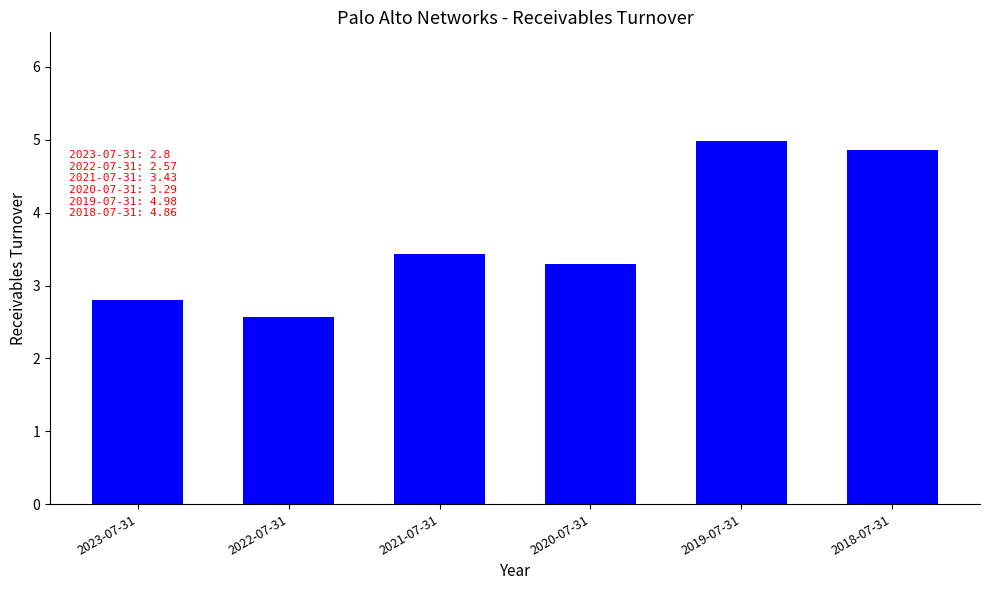

What is the label of the 6th bar from the left?

2018-07-31